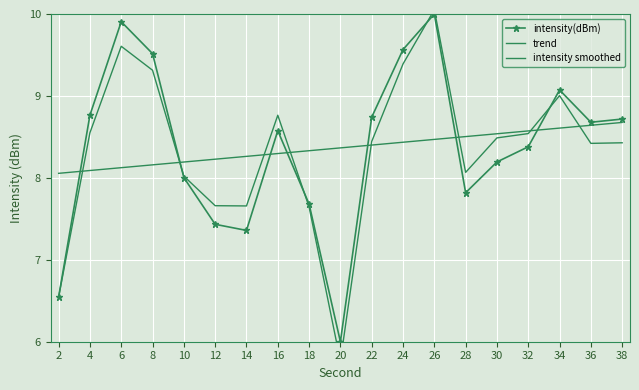

Is the value of intensity(dBm) at 34 greater than the value of trend at 32?

Yes